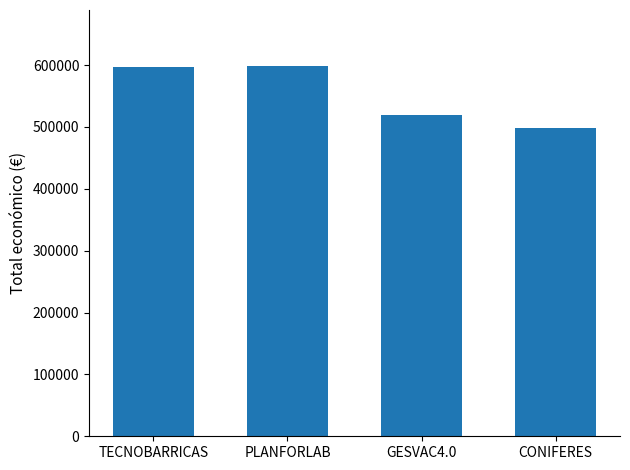

Which has a higher value, PLANFORLAB or GESVAC4.0?

PLANFORLAB